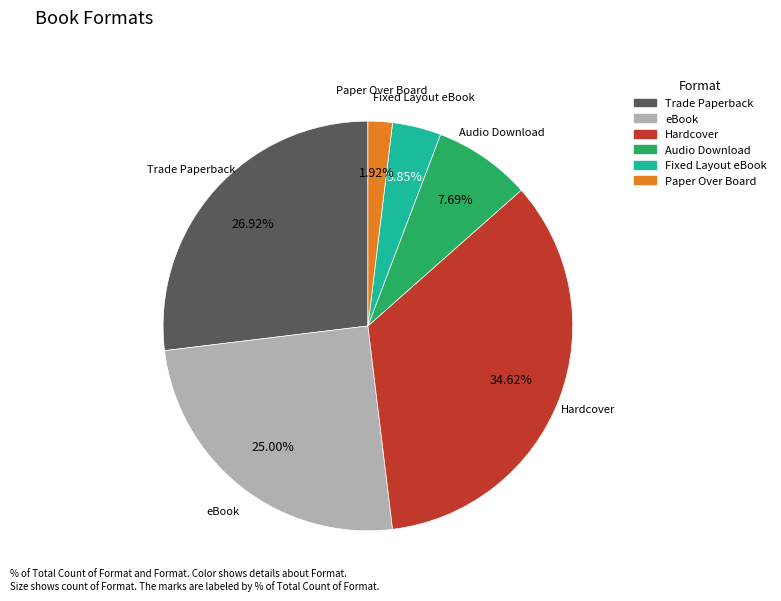

To the nearest percent, what is the difference between the largest and smallest slice percentages?

33%